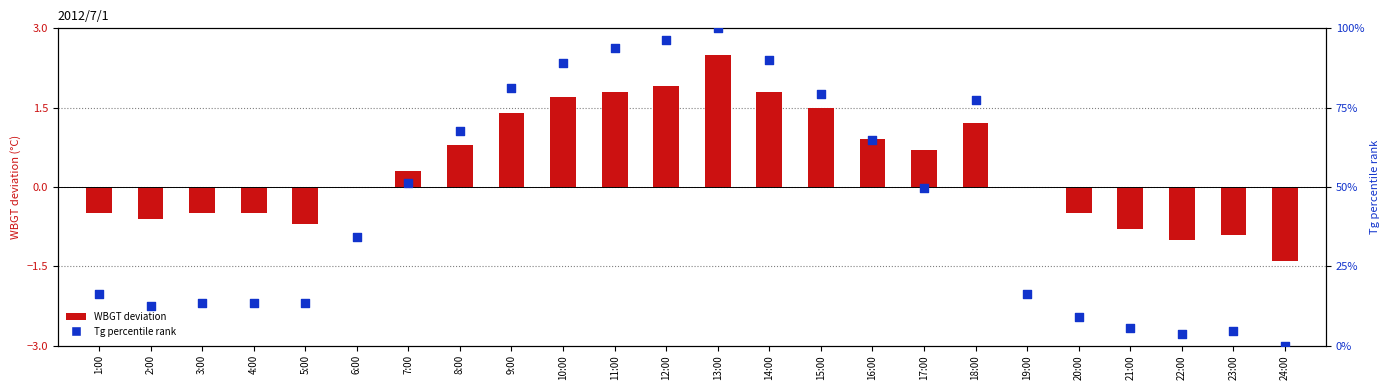

Which series reaches the maximum Y coordinate?

Tg percentile rank